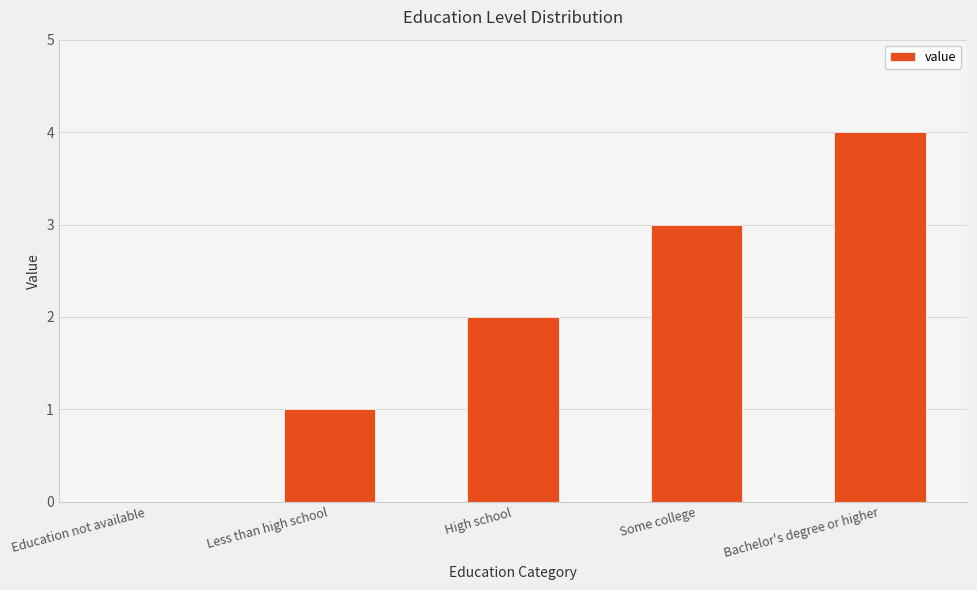

What is the maximum value shown in the chart?

4